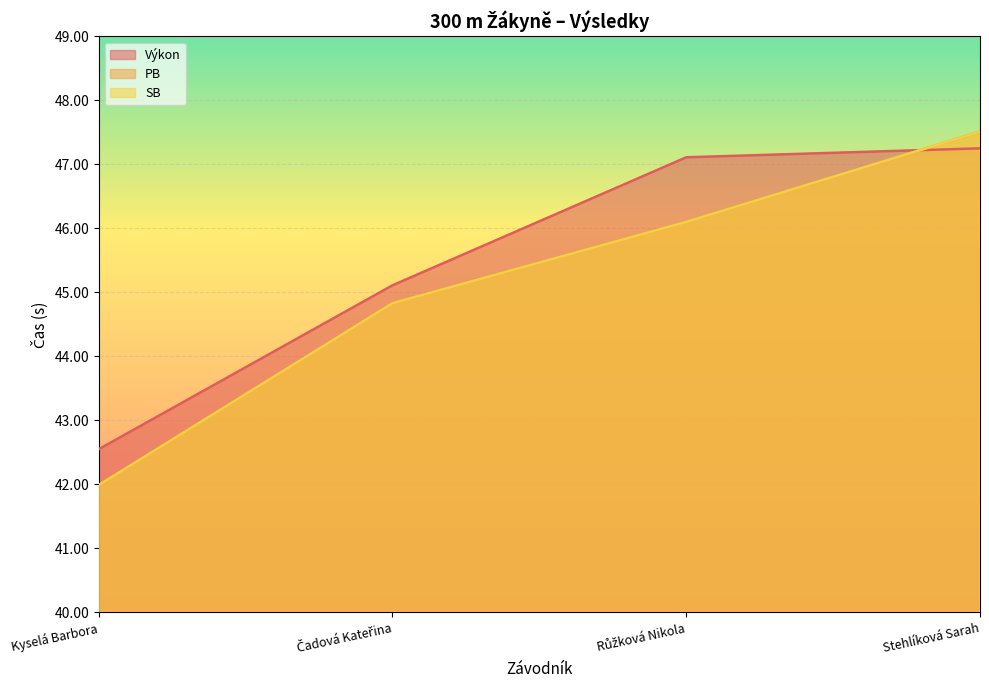

What is the difference between the maximum and minimum values in the SB series?

5.5